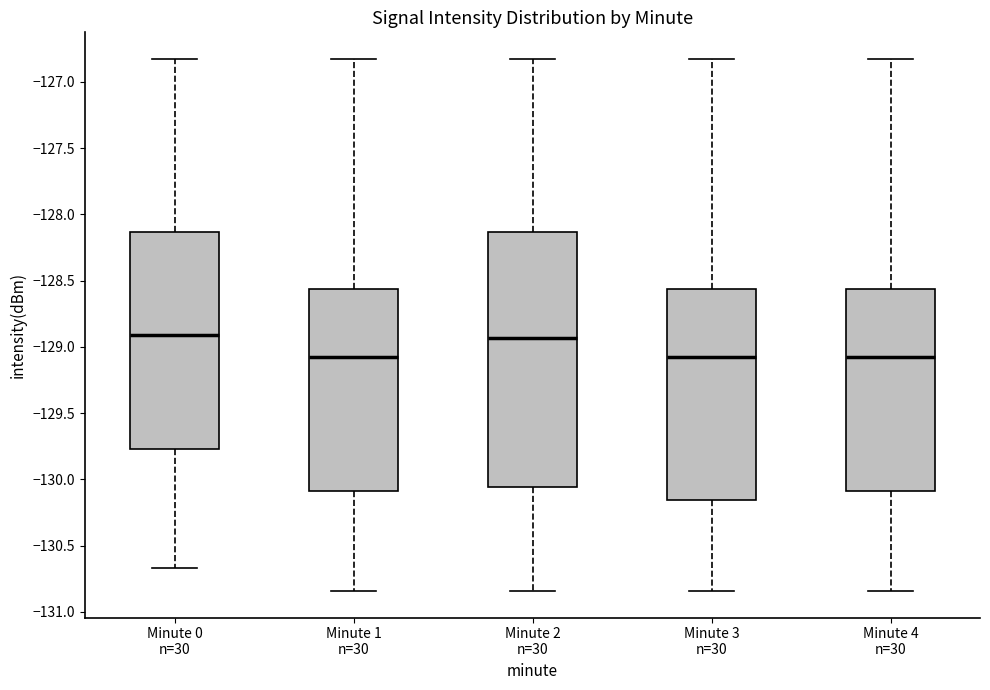

Where does the lower whisker of the box for Minute 4 n=30 end on the y-axis? The values are not printed on the chart, so give them approximately, as read against the axis.

-130.85